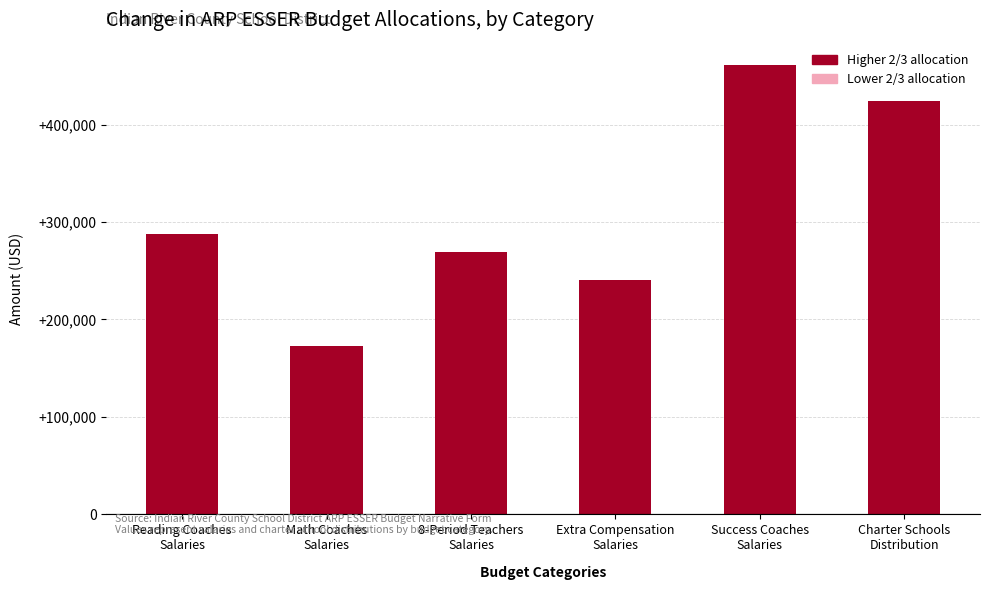

What is the approximate value at Reading Coaches
Salaries?

288150.0